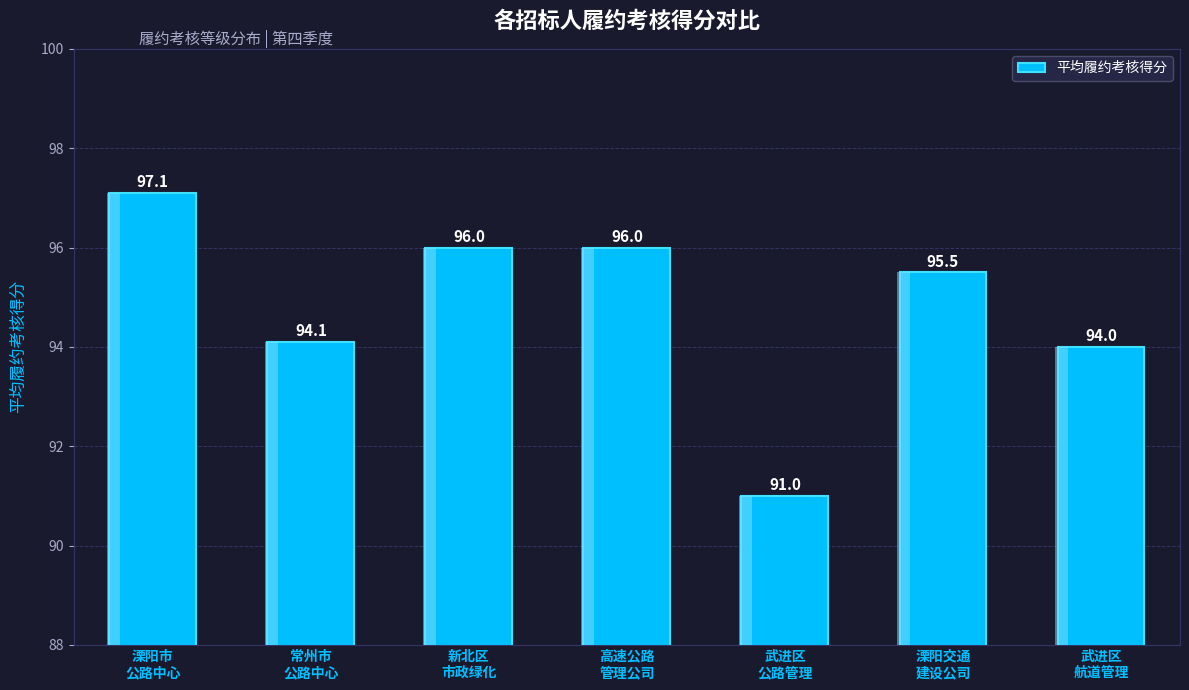

Reading left to right, transcribe all the data shown in this chart.

溧阳市
公路中心=97.1	常州市
公路中心=94.1	新北区
市政绿化=96.0	高速公路
管理公司=96.0	武进区
公路管理=91.0	溧阳交通
建设公司=95.5	武进区
航道管理=94.0